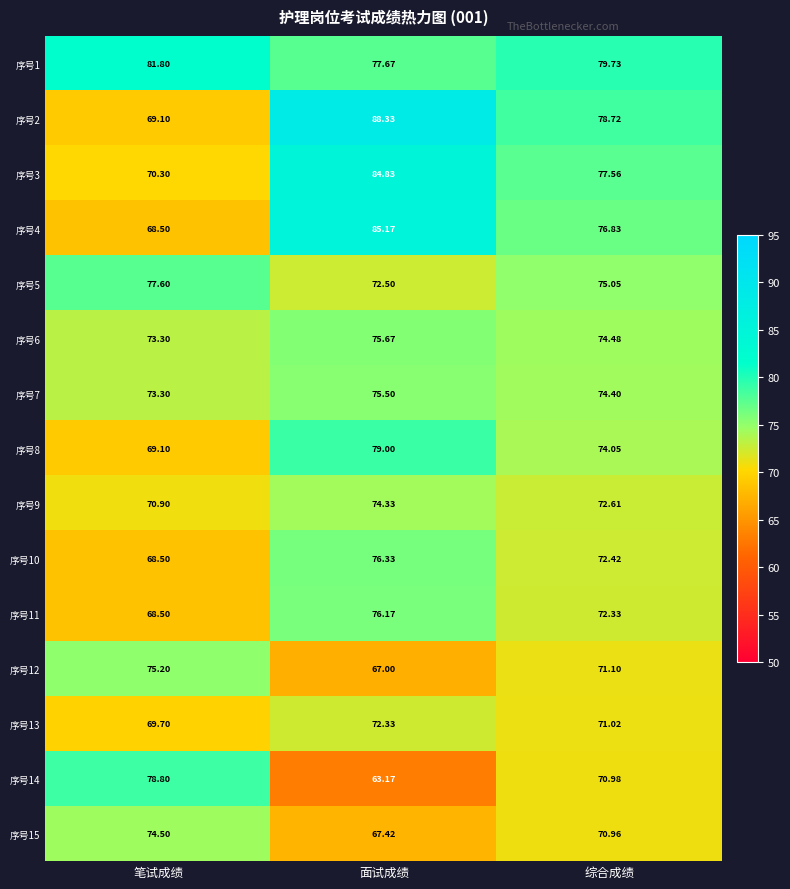

Which series changed the most between 面试成绩 and 综合成绩?

序号2